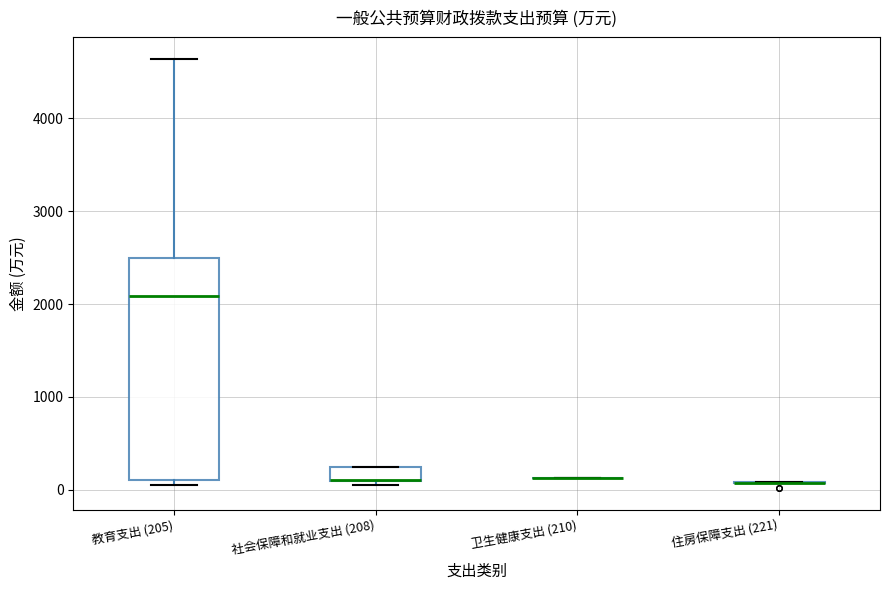

Reading left to right, read every box against the y-axis: the position of its median line, the range the box covers, and the ends of its whiskers. The values are not printed on the chart, so give them approximately, as read against the axis.

教育支出 (205): median 2100, box 100 to 2500, whiskers 0 to 4600
社会保障和就业支出 (208): median 100 (drawn on the box's lower edge), box 100 to 200, whiskers 0 to 200
卫生健康支出 (210): box collapsed to a line at 100, whiskers 100 to 100
住房保障支出 (221): box collapsed to a line at 100, whiskers 100 to 100